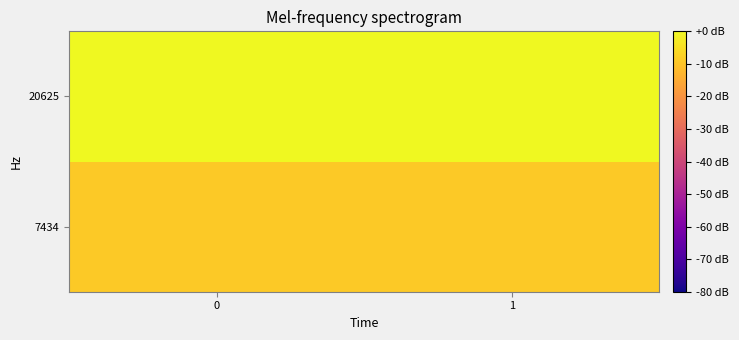

Between 0 and 1, which series saw the biggest shift?

7434